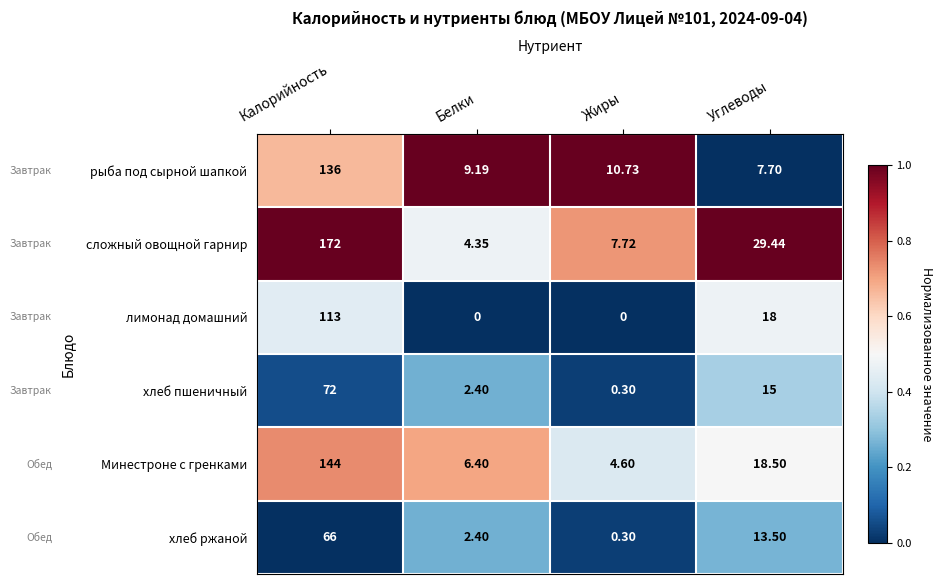

At which label is лимонад домашний closest to 56?

Углеводы